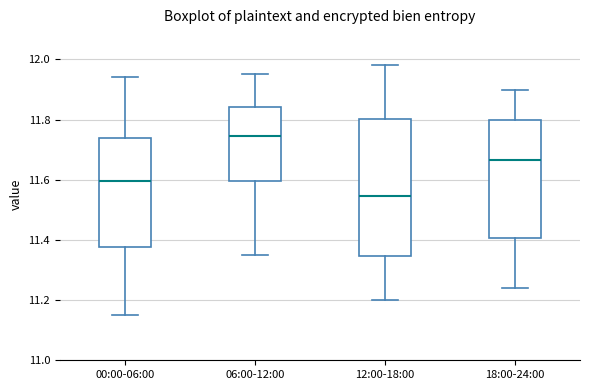

Where is the upper edge of the box for 12:00-18:00 on the y-axis? The values are not printed on the chart, so give them approximately, as read against the axis.

11.80